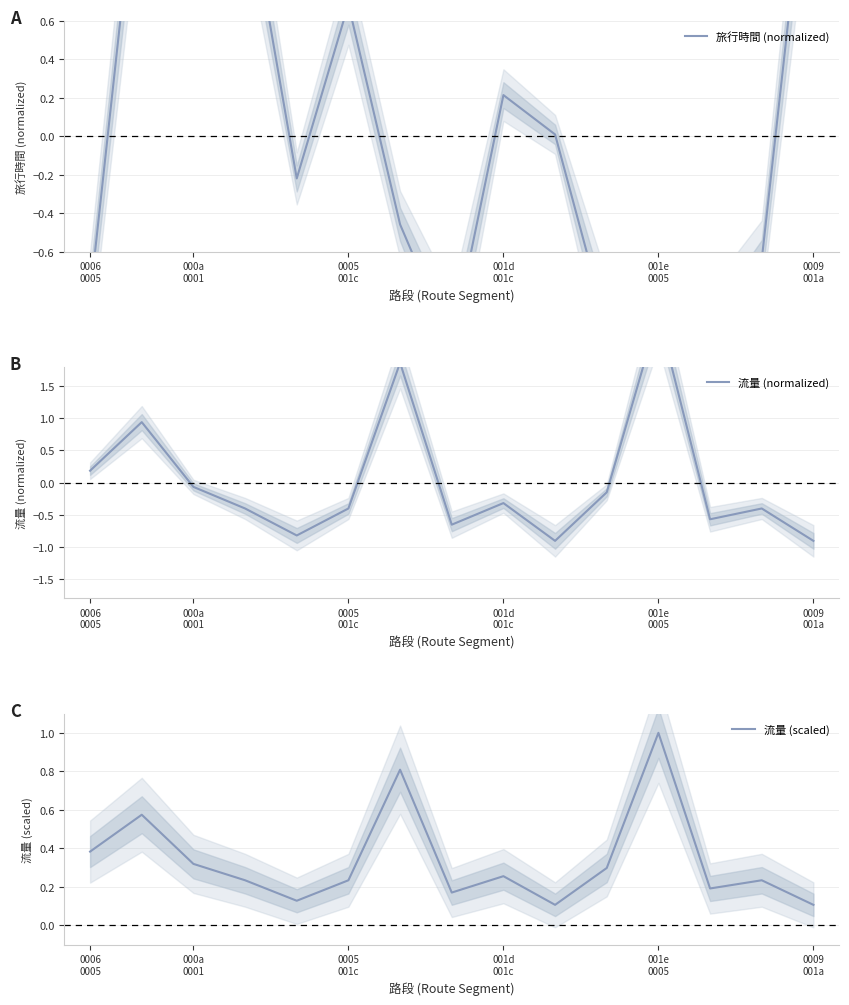

How many values in the 旅行時間 (normalized) series are below 0?

8